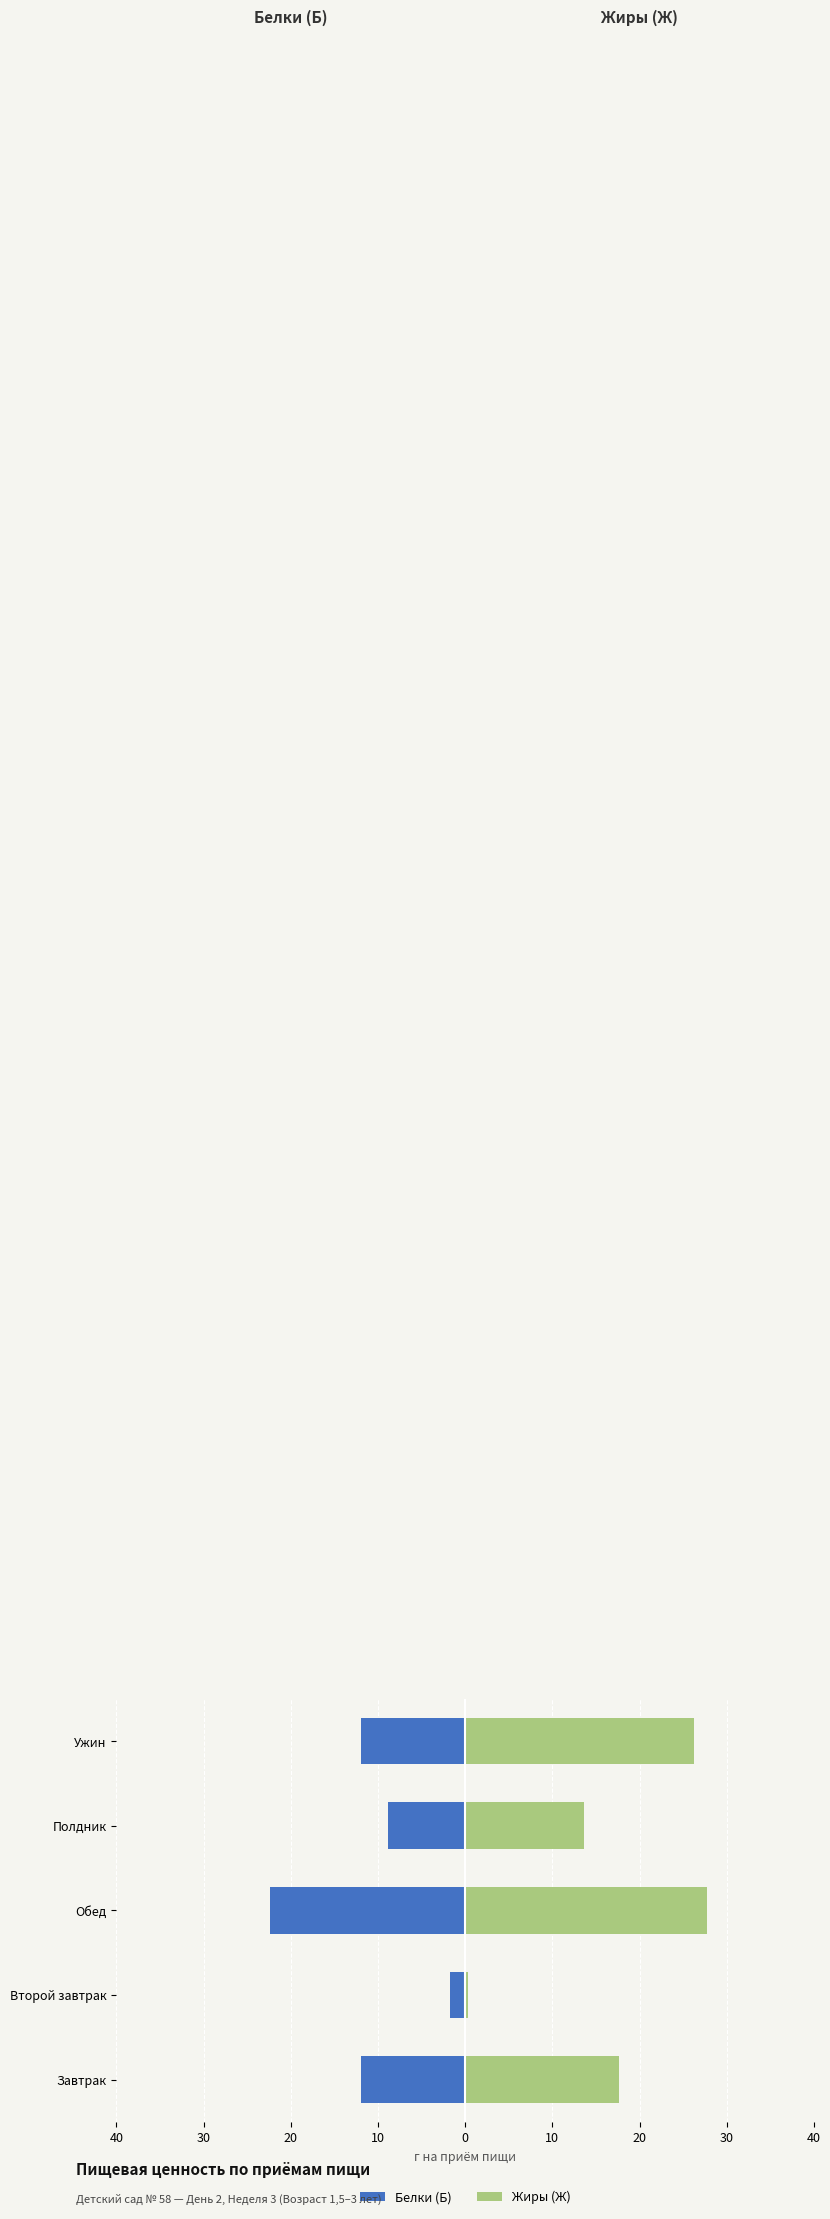

Which series changed the most between Завтрак and Ужин?

Жиры (Ж)